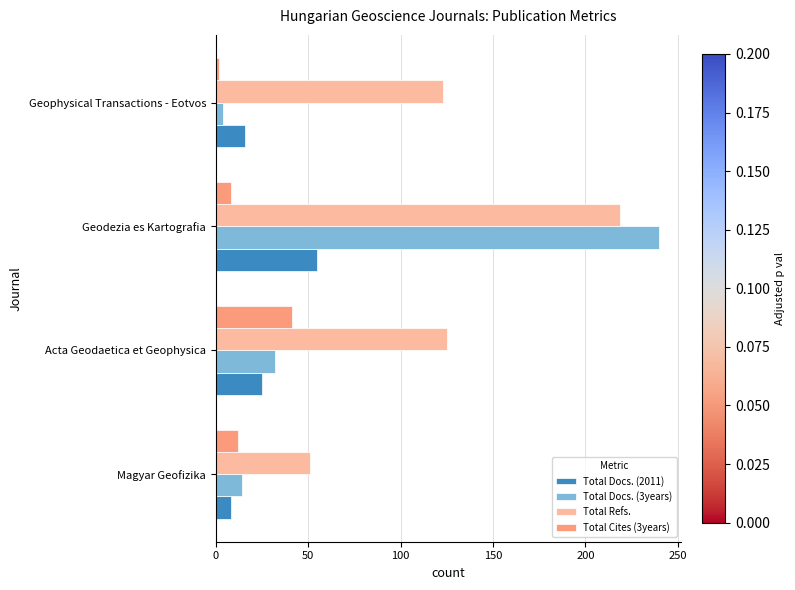

The Total Refs. series shows 183 at Acta Geodaetica et Geophysica. True or false?

False